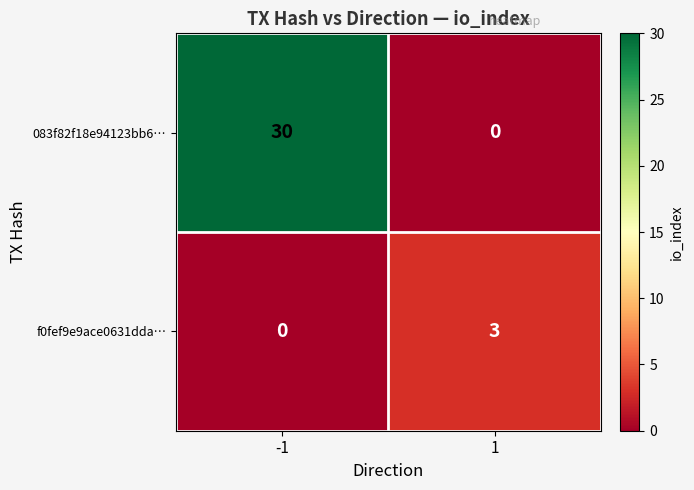

Rank the series by their maximum value, from highest to lowest.

083f82f18e94123bb6…, f0fef9e9ace0631dda…